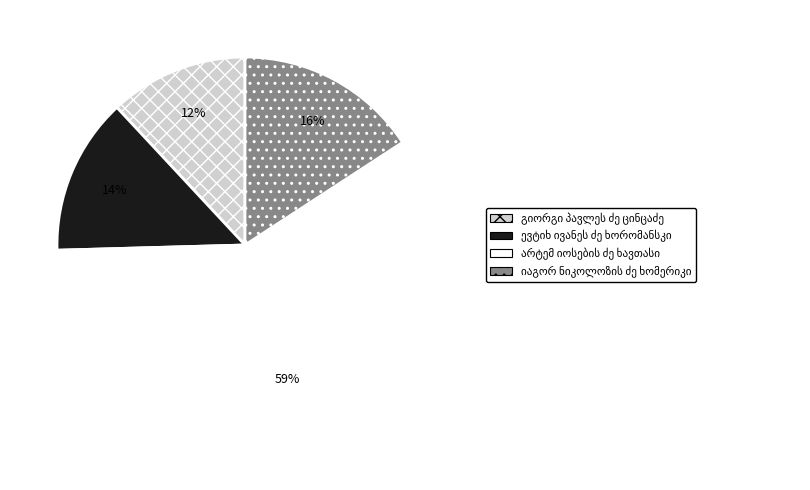

To the nearest percent, what is the average slice percentage?

25%